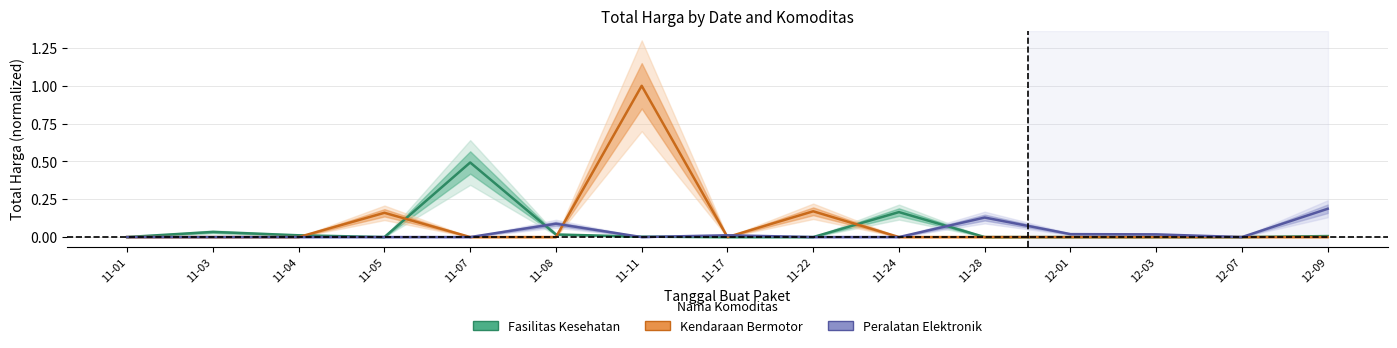

What are all the series names shown in the legend?

Fasilitas Kesehatan, Kendaraan Bermotor, Peralatan Elektronik